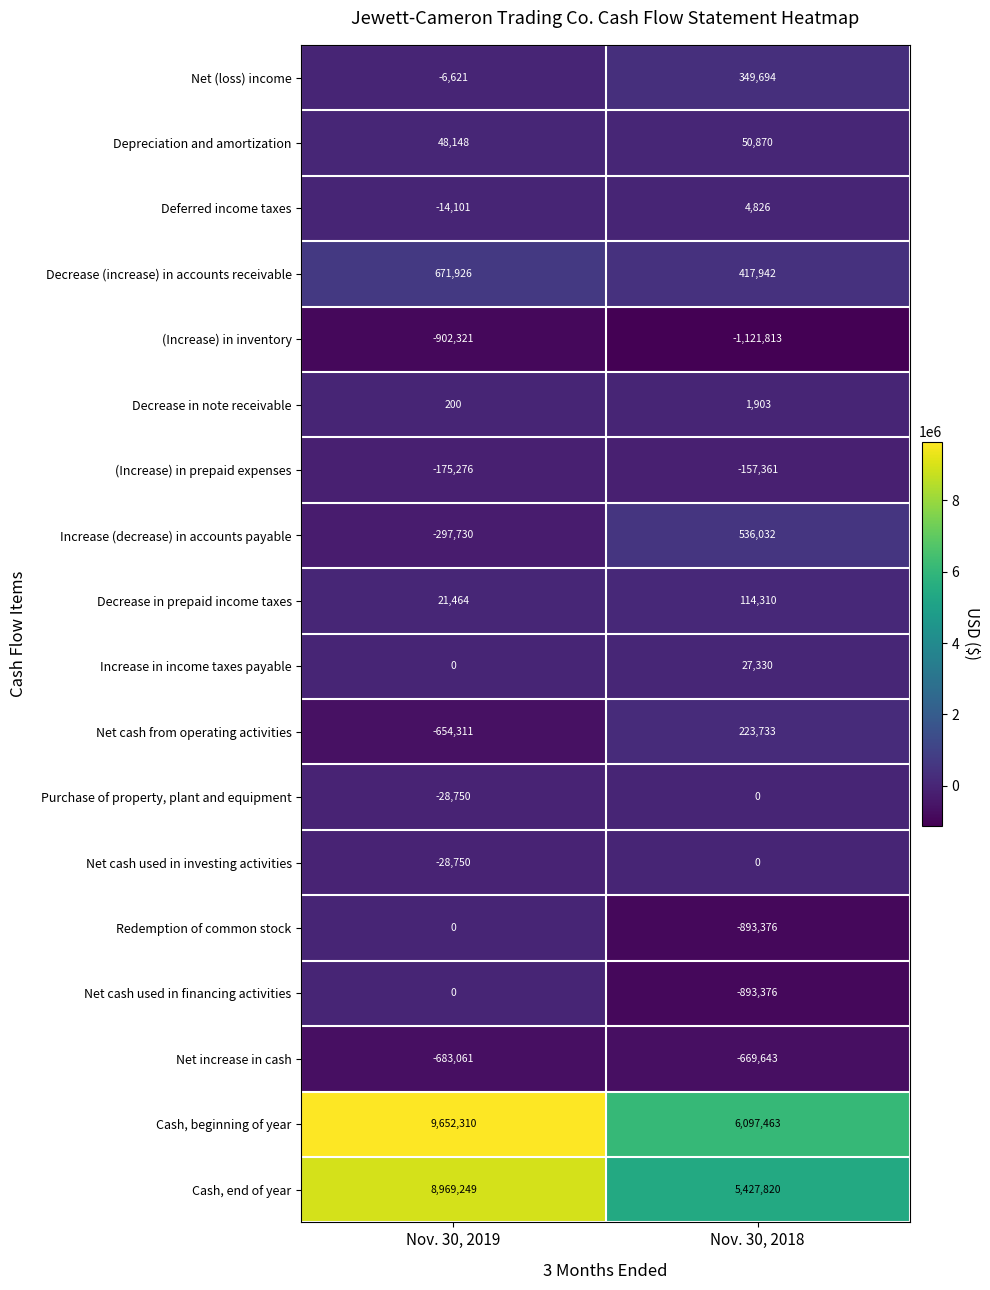

What is the total value across all series at Nov. 30, 2018?

9516354